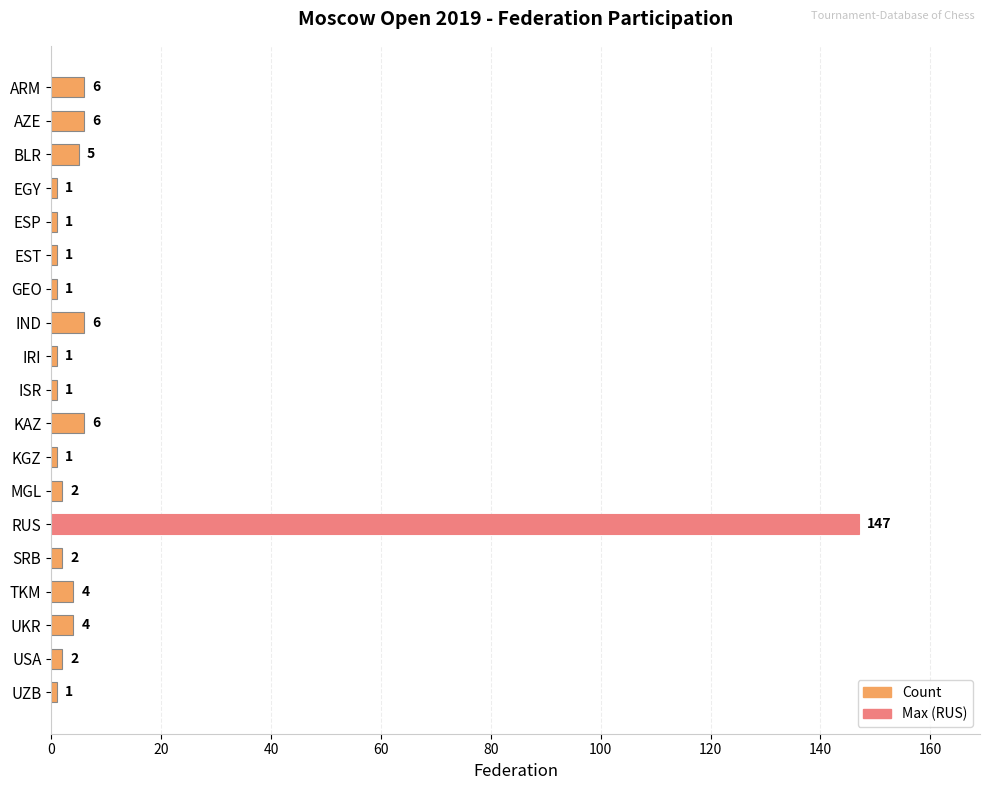

What is the label of the 3rd bar from the top?

BLR